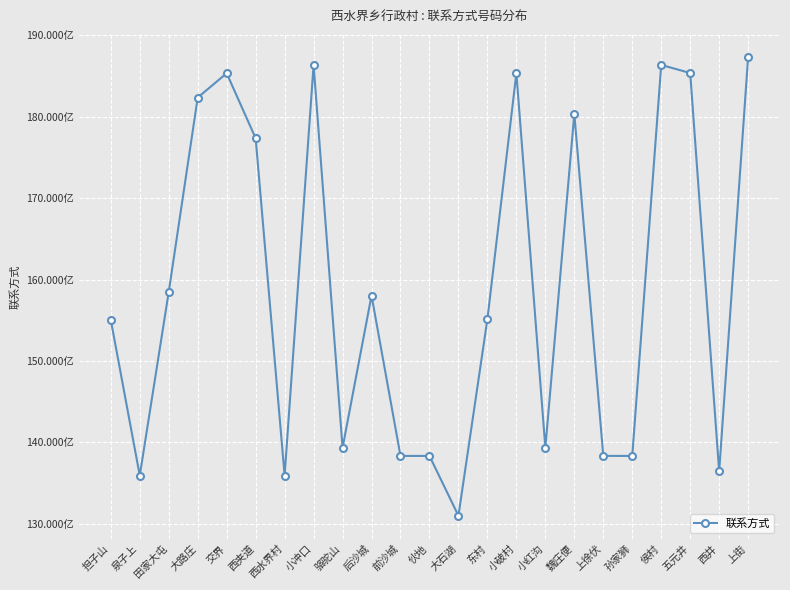

What is the label of the 17th point from the left?

魏庄便